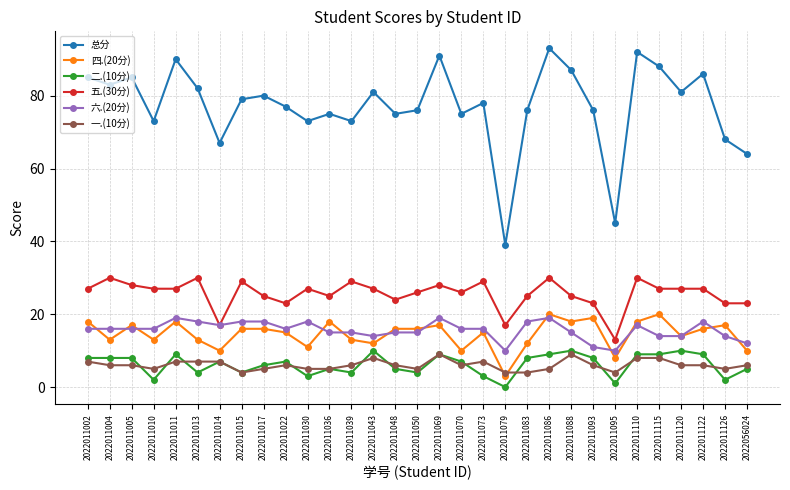

What is the spread (max minus min) of values at 2022011017?

75